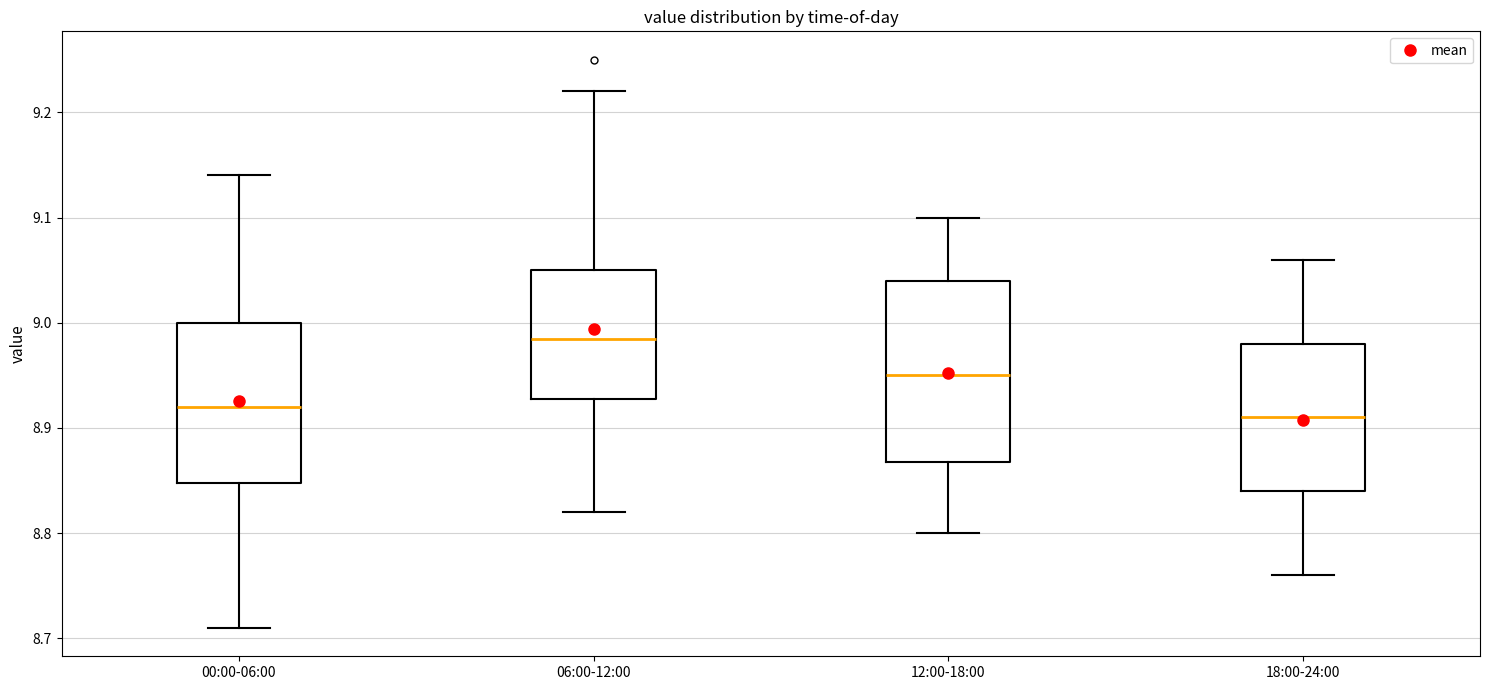

Reading left to right, transcribe this box plot: for each box, give where its median line is, the range the box spans, and where its two whiskers end, as read against the y-axis. The values are not printed on the chart, so give them approximately, as read against the axis.

00:00-06:00: median 8.92, box 8.85 to 9.00, whiskers 8.71 to 9.14
06:00-12:00: median 8.99, box 8.93 to 9.05, whiskers 8.82 to 9.22
12:00-18:00: median 8.95, box 8.87 to 9.04, whiskers 8.80 to 9.10
18:00-24:00: median 8.91, box 8.84 to 8.98, whiskers 8.76 to 9.06